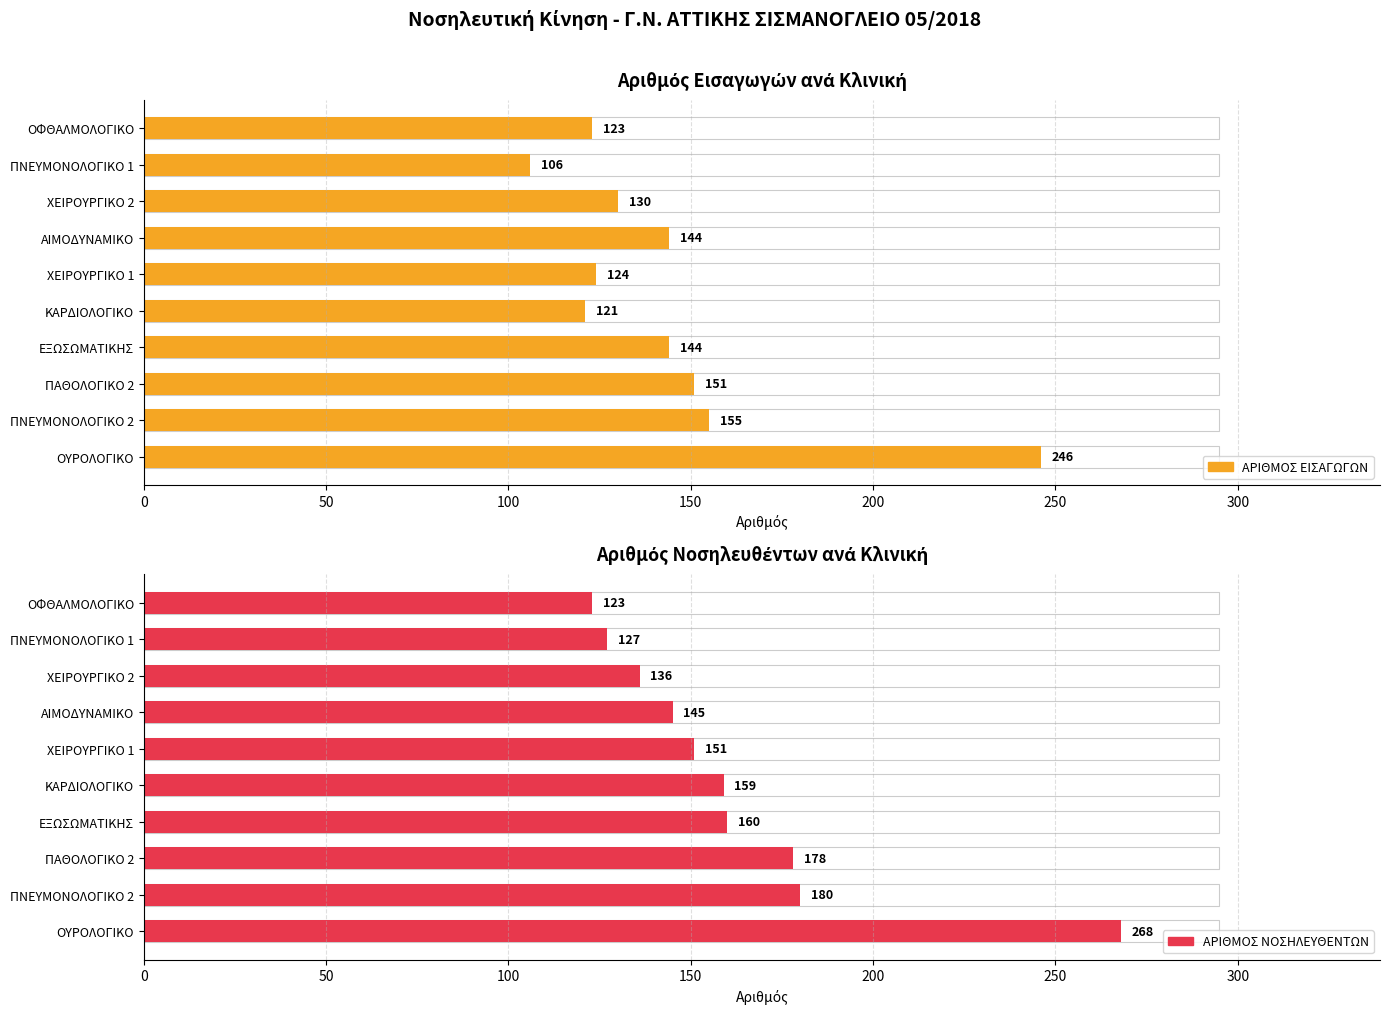

Are the bars grouped side by side (vs. stacked)?

No